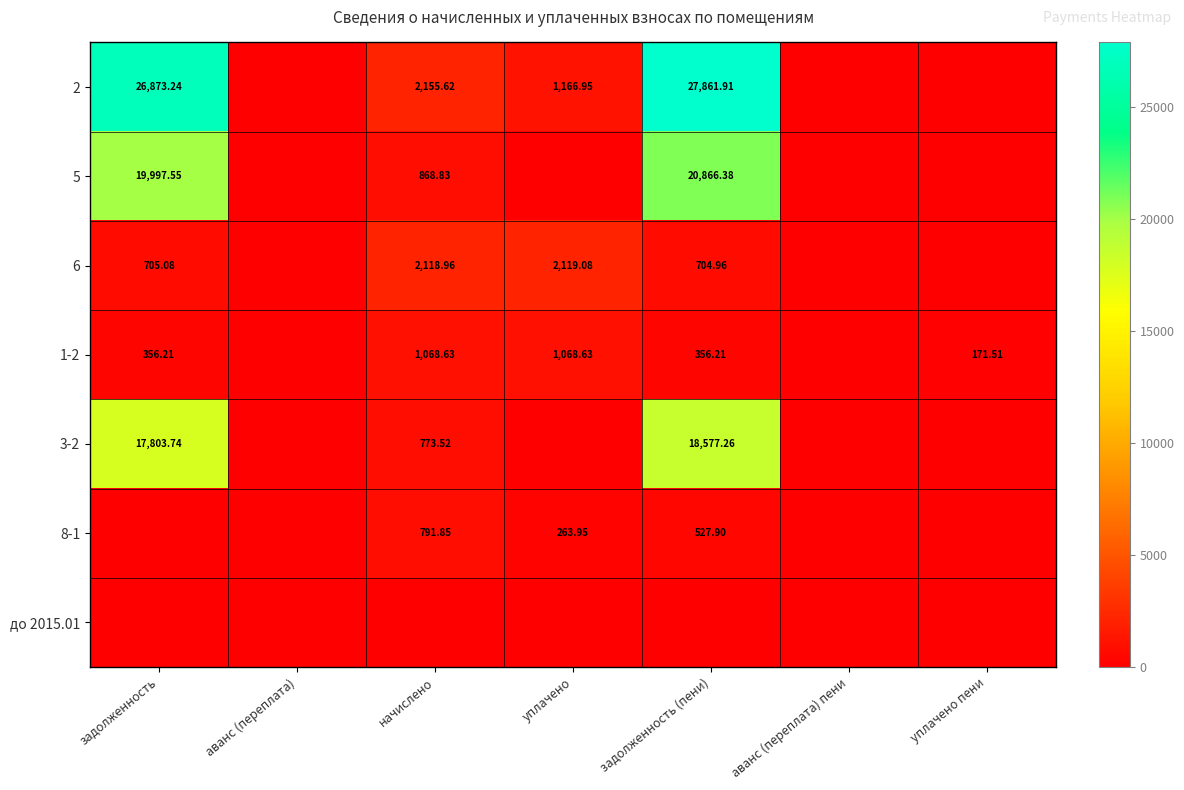

What is the highest value of the 8-1 series?

791.9